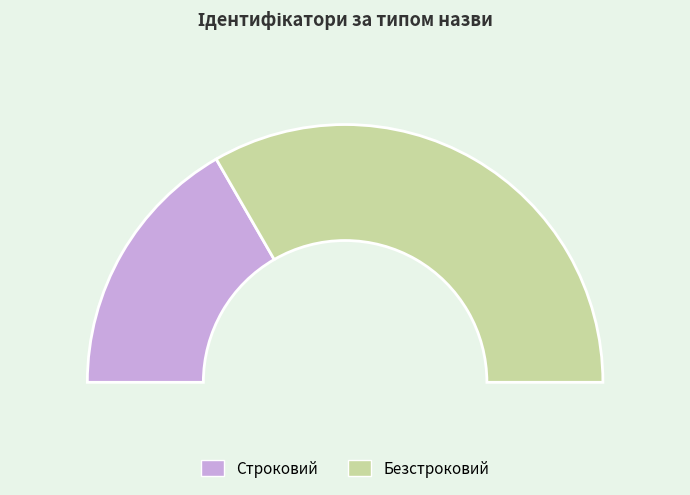

How many segments does this pie chart have?

2